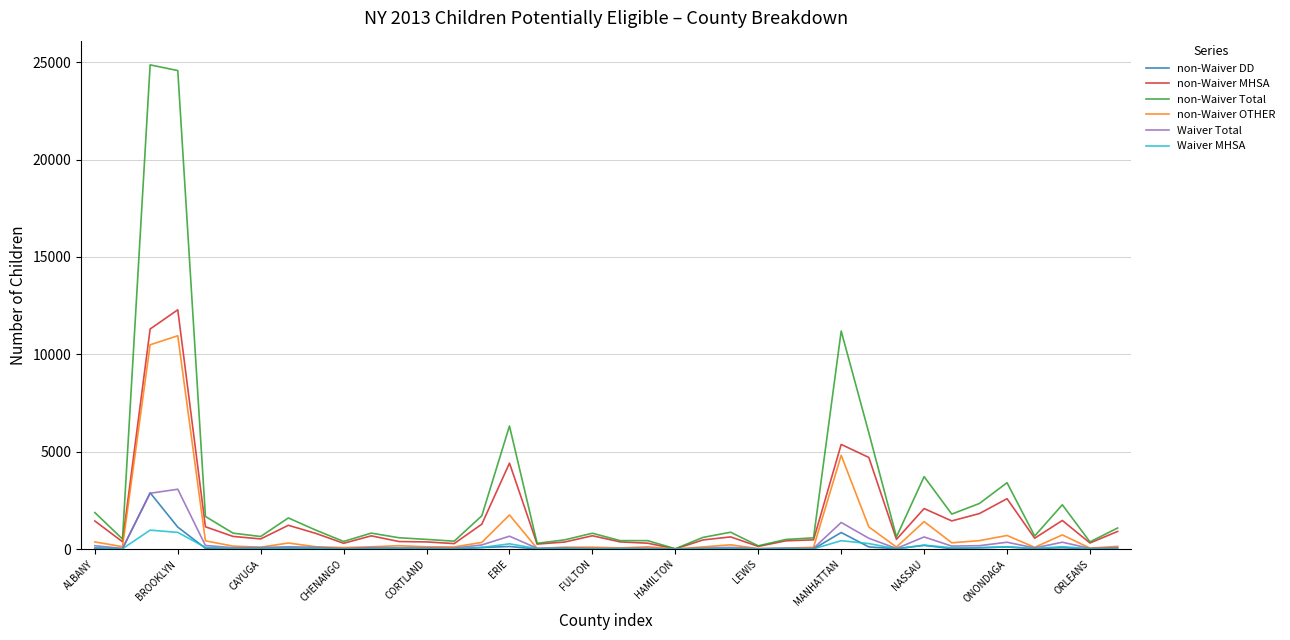

Which series has the widest spread of values?

non-Waiver Total